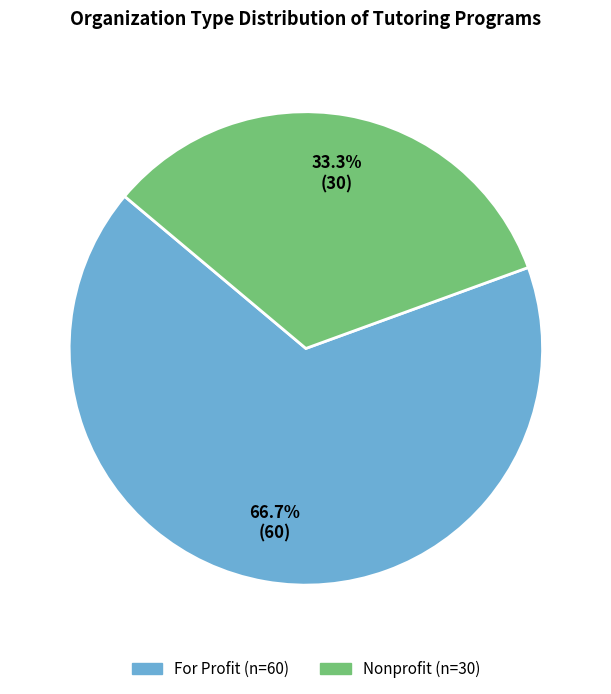

To the nearest percent, what is the difference between the largest and smallest slice percentages?

33%